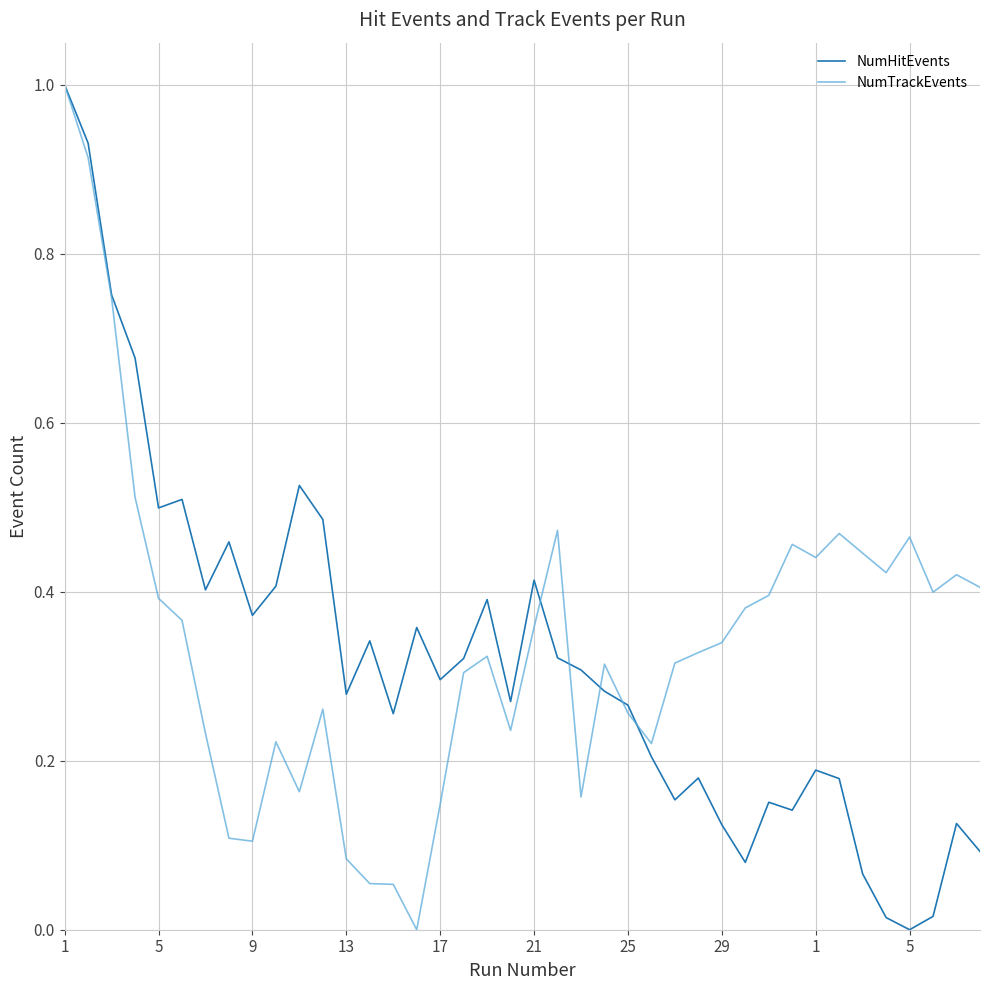

What is the highest value of the NumHitEvents series?

1.0